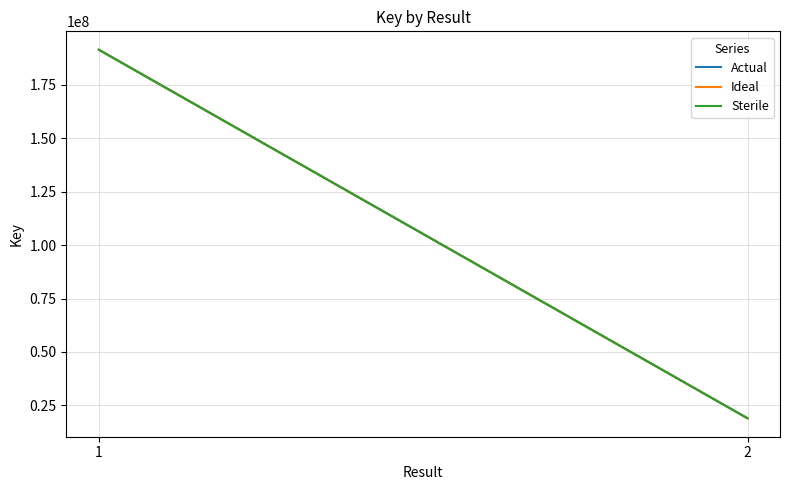

What is the total value across all series at 1?

573947610